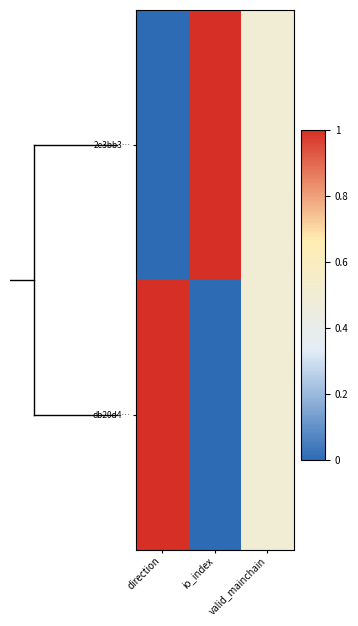

What is the greatest value displayed?

1.0